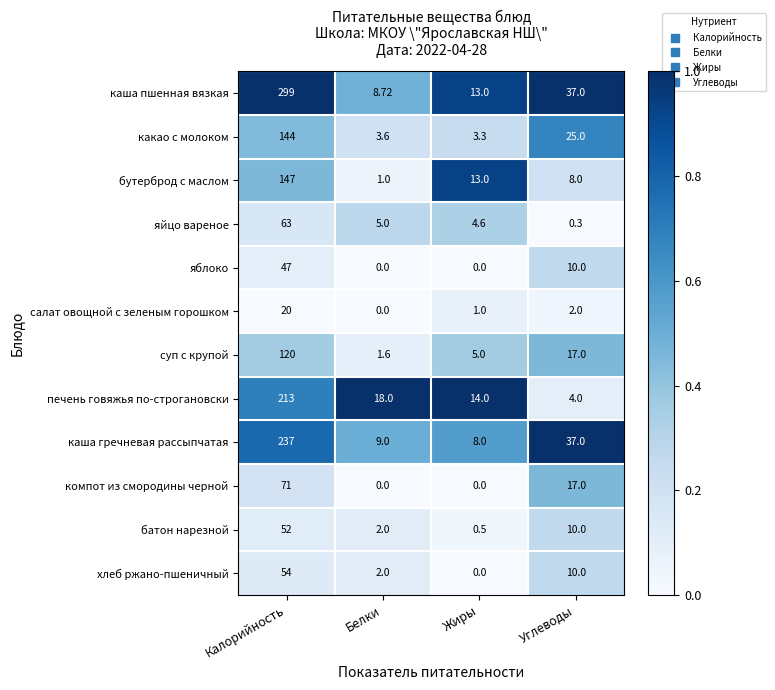

Rank the series by their maximum value, from highest to lowest.

каша пшенная вязкая, каша гречневая рассыпчатая, печень говяжья по-строгановски, бутерброд с маслом, какао с молоком, суп с крупой, компот из смородины черной, яйцо вареное, хлеб ржано-пшеничный, батон нарезной, яблоко, салат овощной с зеленым горошком